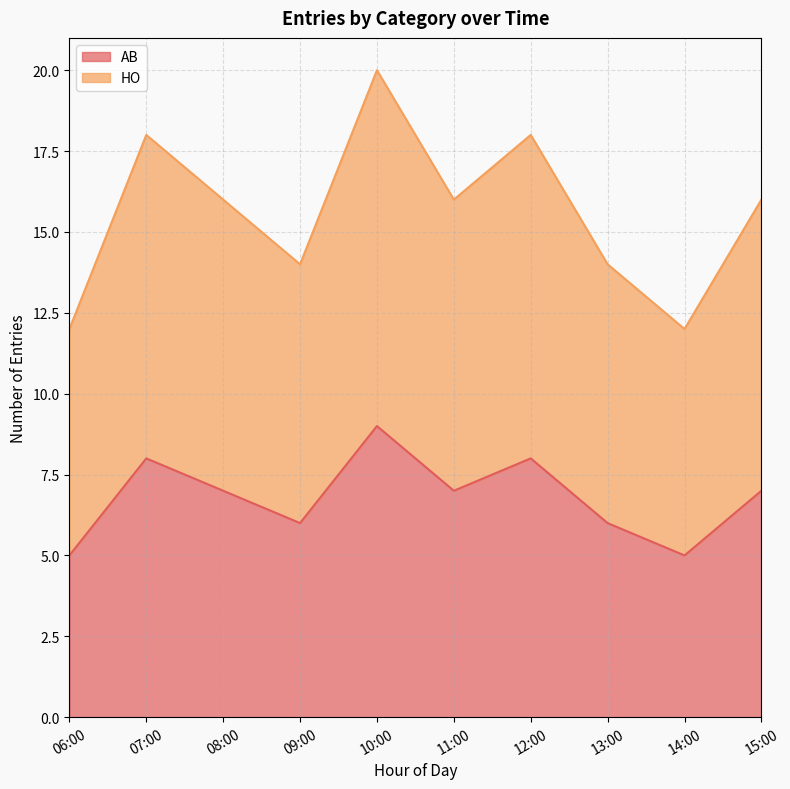

What is the value of the AB point at the 6th from the left?

7